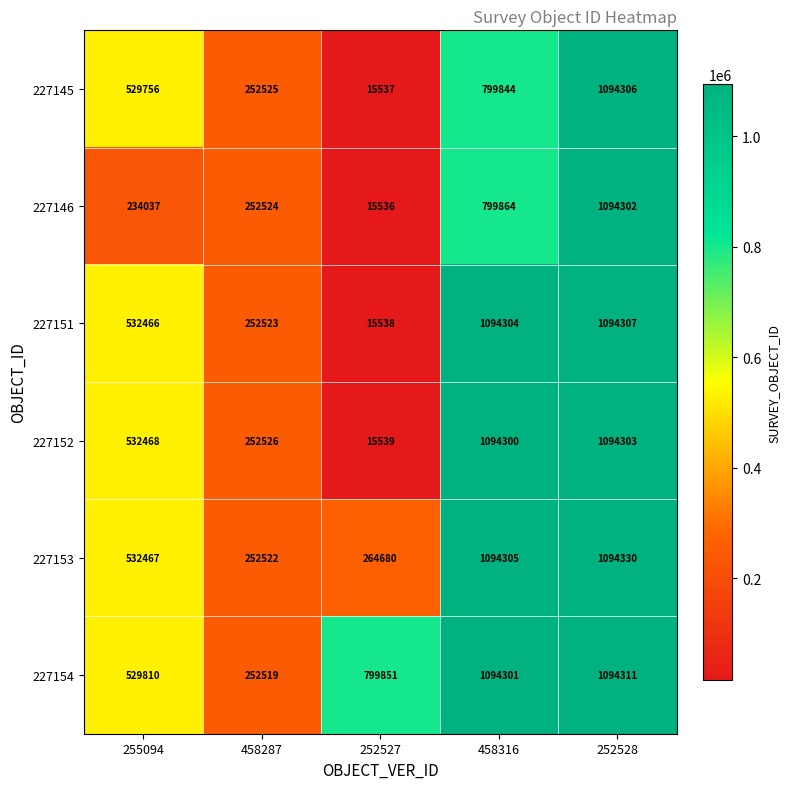

What is the approximate value of 227145 at 252528, to the nearest 50?

1094300